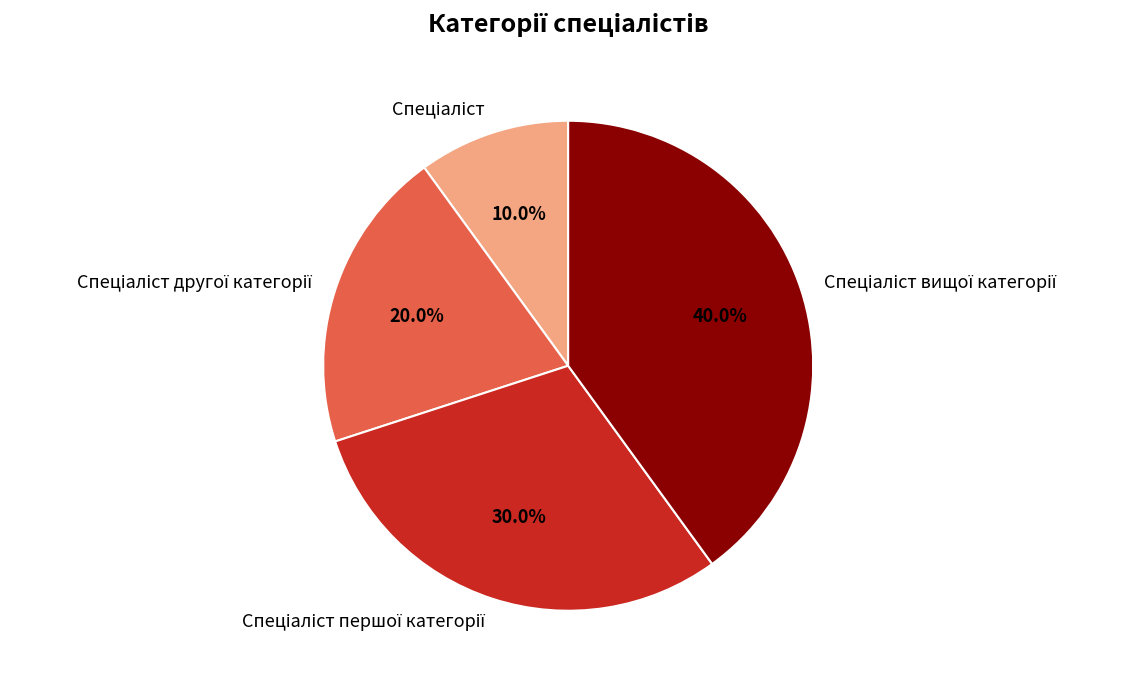

Is there any slice that represents more than half of the pie?

No